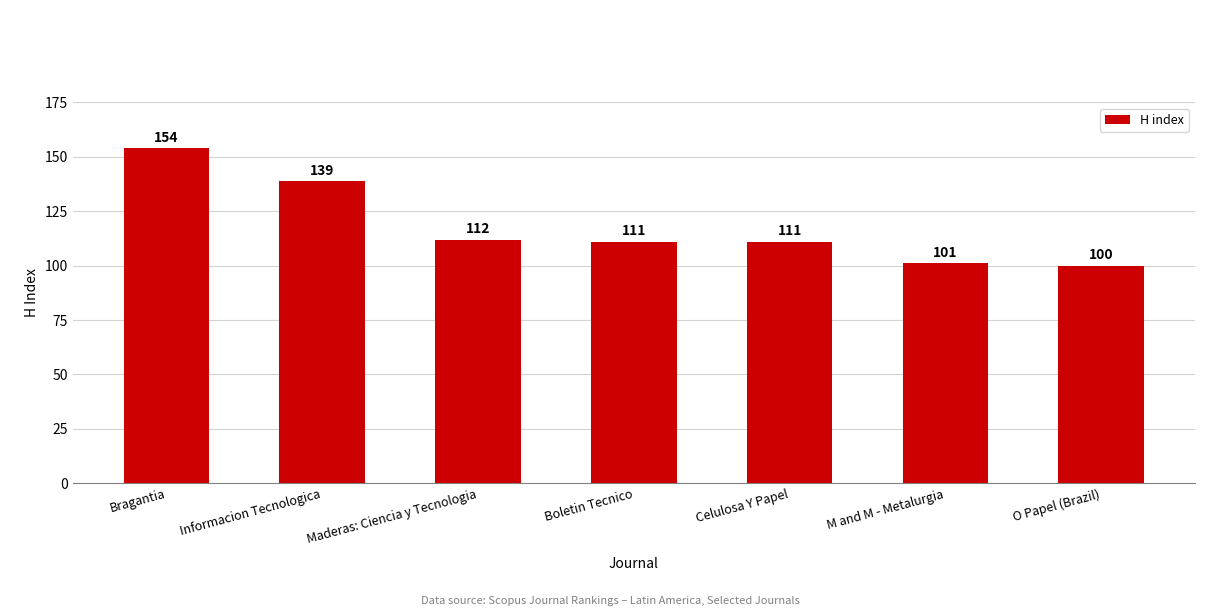

Between Maderas: Ciencia y Tecnologia and O Papel (Brazil), which is larger?

Maderas: Ciencia y Tecnologia